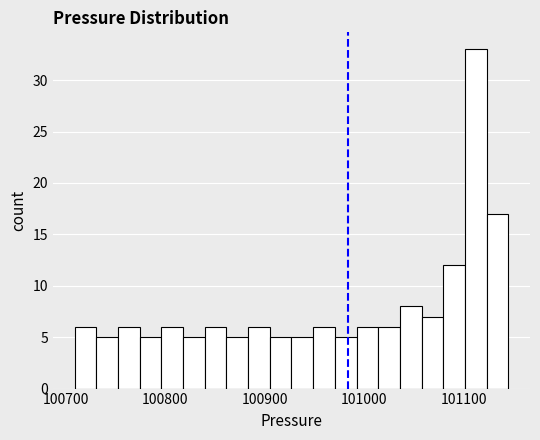

Around what value on the x-axis is the tallest bar? Give the approximate position of its centre, as read against the axis.

101110